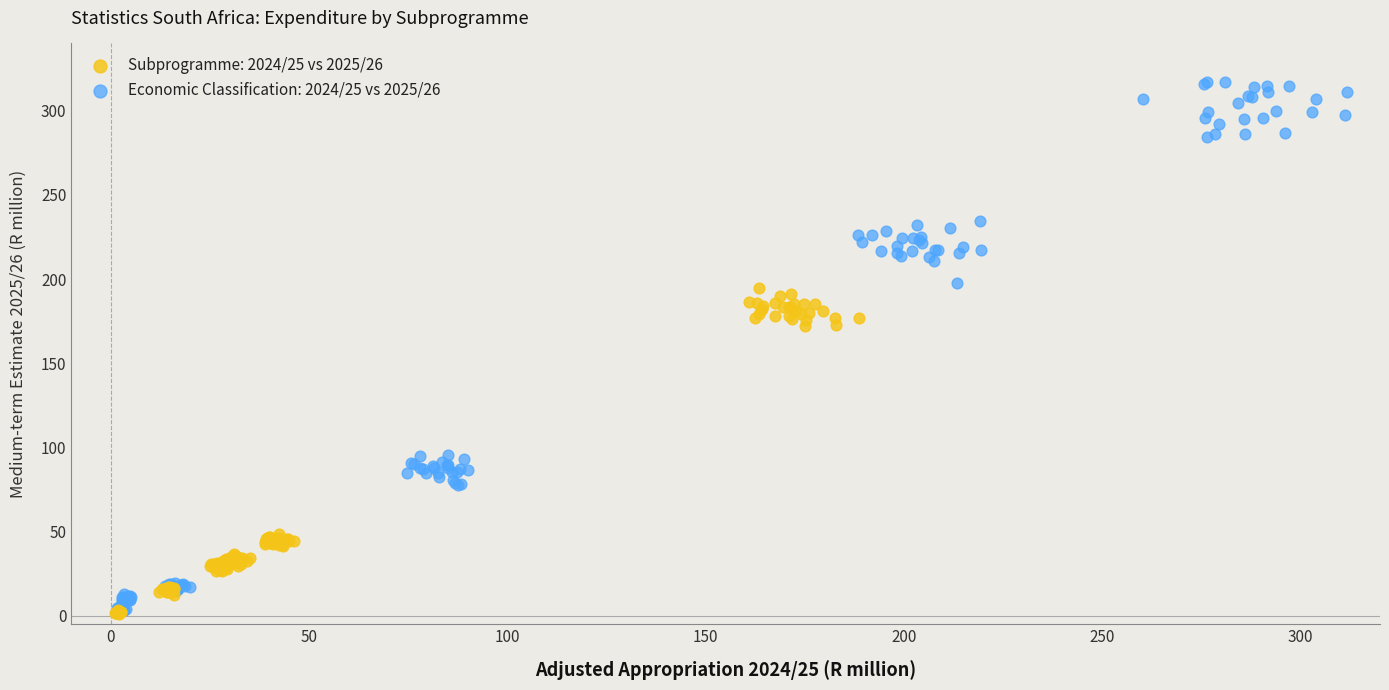

What are all the series names shown in the legend?

Subprogramme: 2024/25 vs 2025/26, Economic Classification: 2024/25 vs 2025/26